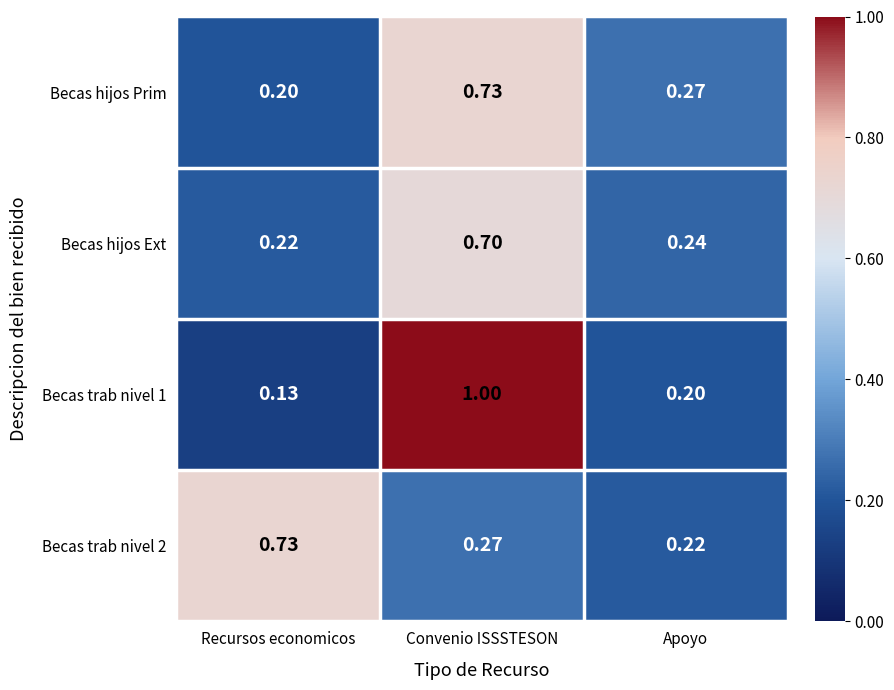

Which series has the largest total across all categories?

Becas trab nivel 1